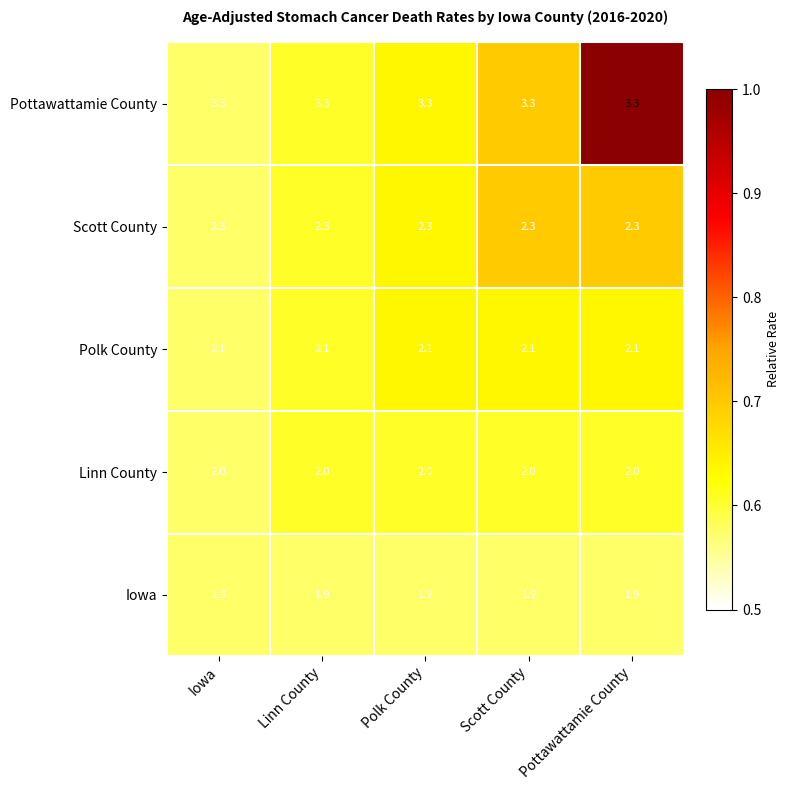

What is the difference between the highest and lowest values at Scott County?

1.4